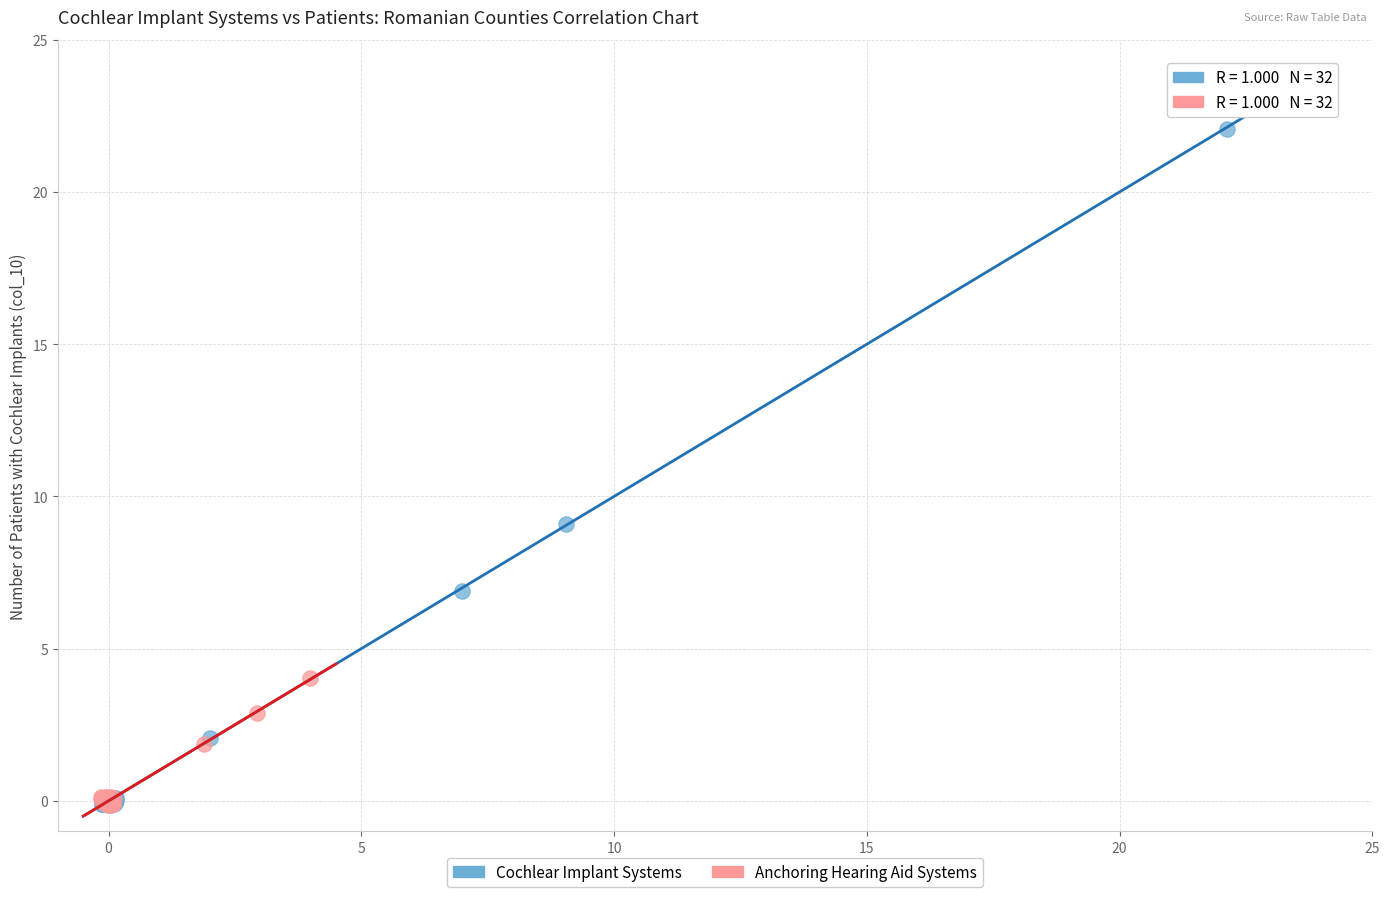

What are all the series names shown in the legend?

Cochlear Implant Systems, Anchoring Hearing Aid Systems